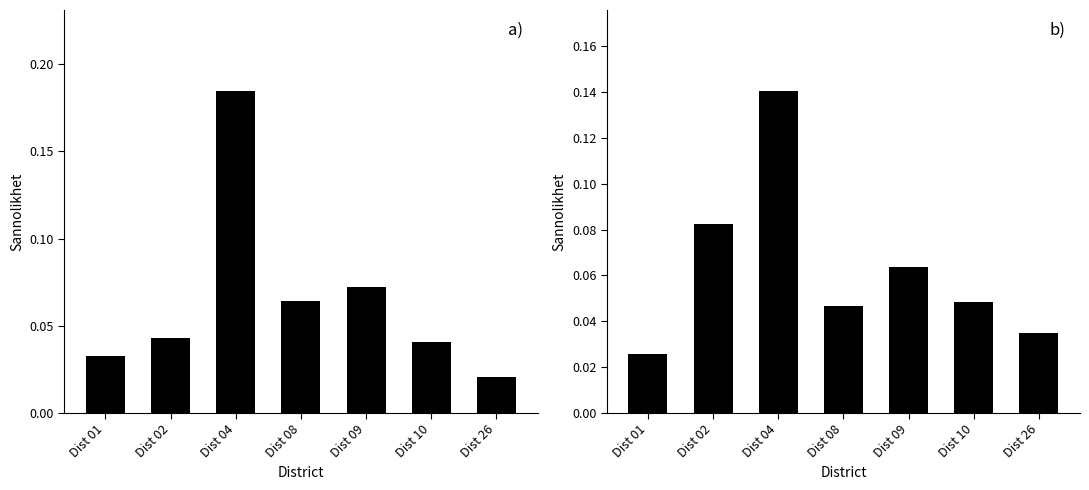

What is the difference between the Yes (New) values at Dist 01 and Dist 04?

0.2